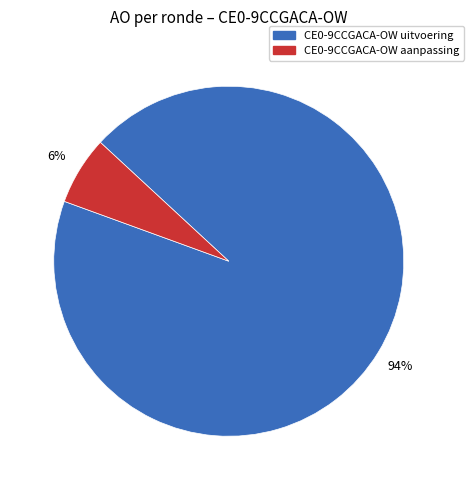

To the nearest percent, what is the average slice percentage?

50%